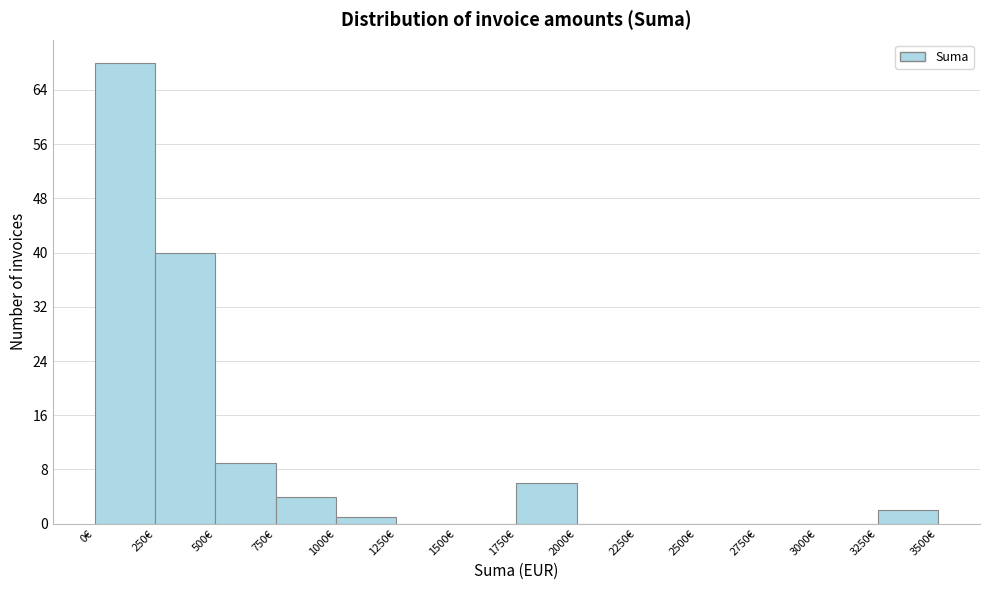

Reading left to right, transcribe this chart: for each bar, give the range it covers on the x-axis and its height. The values are not printed on the chart, so give them approximately, as read against the axis.

0 to 250: 68
250 to 500: 40
500 to 750: 9
750 to 1000: 4
1000 to 1250: 1
1250 to 1500: 0
1500 to 1750: 0
1750 to 2000: 6
2000 to 2250: 0
2250 to 2500: 0
2500 to 2750: 0
2750 to 3000: 0
3000 to 3250: 0
3250 to 3500: 2